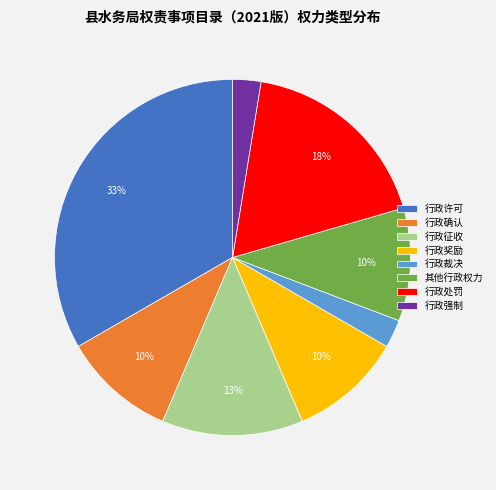

Count the number of slices in the pie.

8